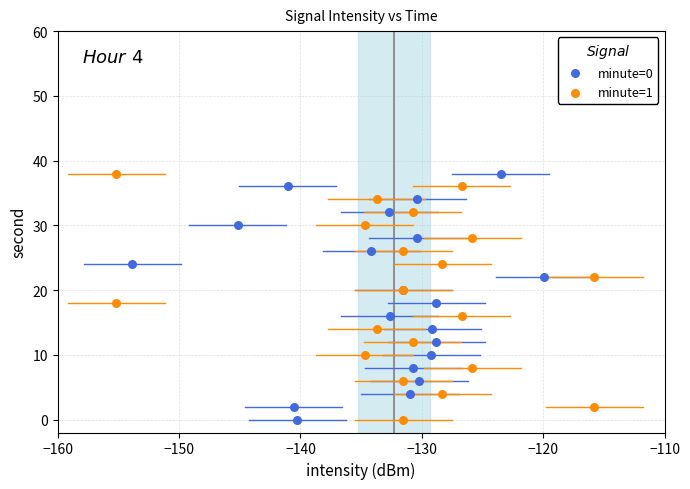

What are all the series names shown in the legend?

minute=0, minute=1